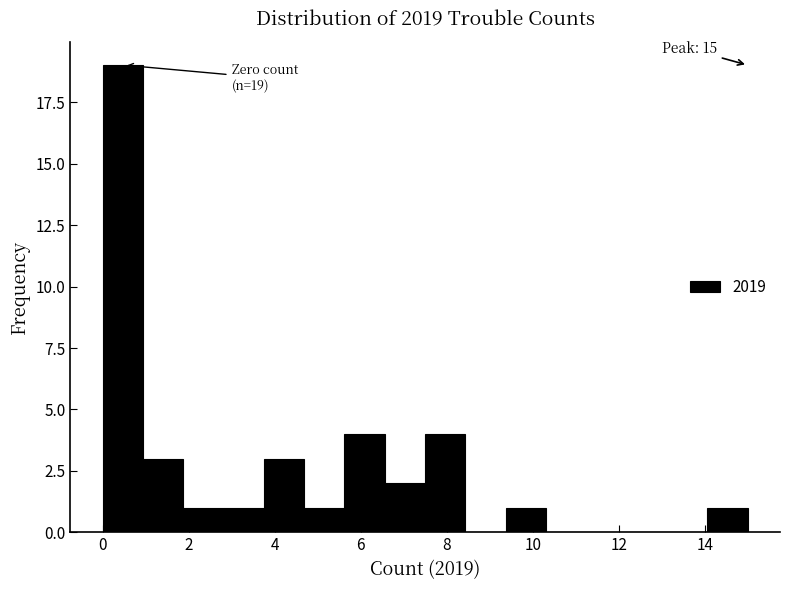

Which range on the x-axis has the tallest bar?

0.0 to 1.0